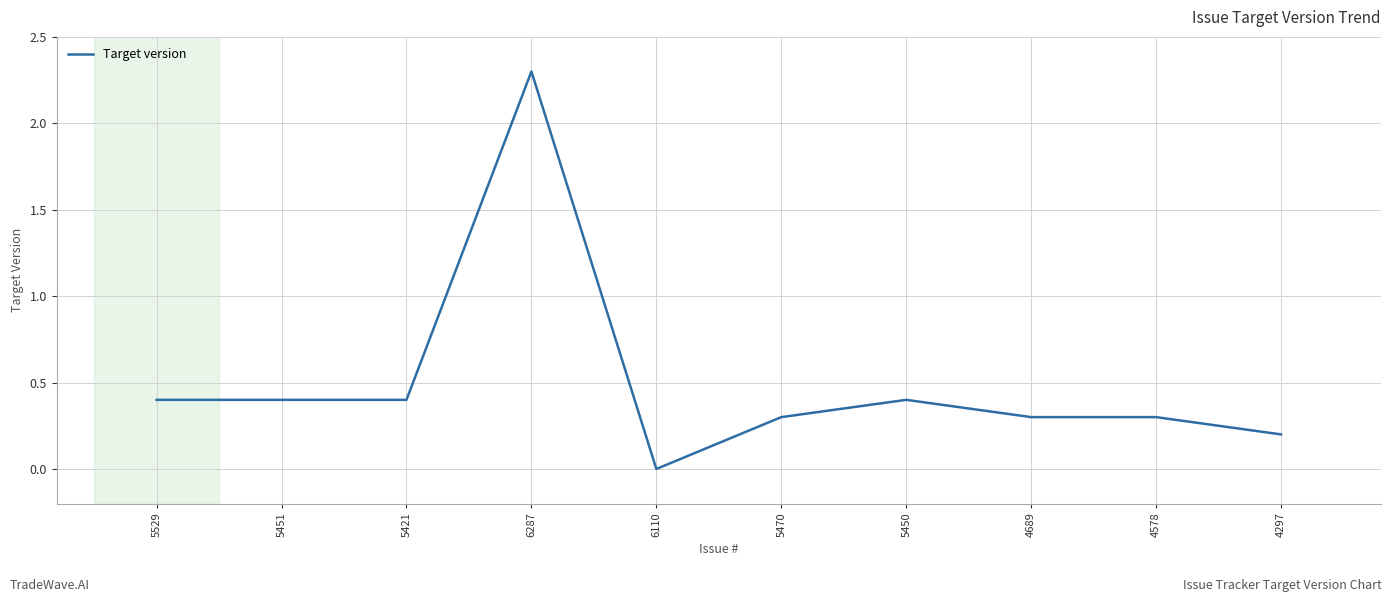

Reading left to right, transcribe all the data shown in this chart.

0.4	0.4	0.4	2.3	0.0	0.3	0.4	0.3	0.3	0.2